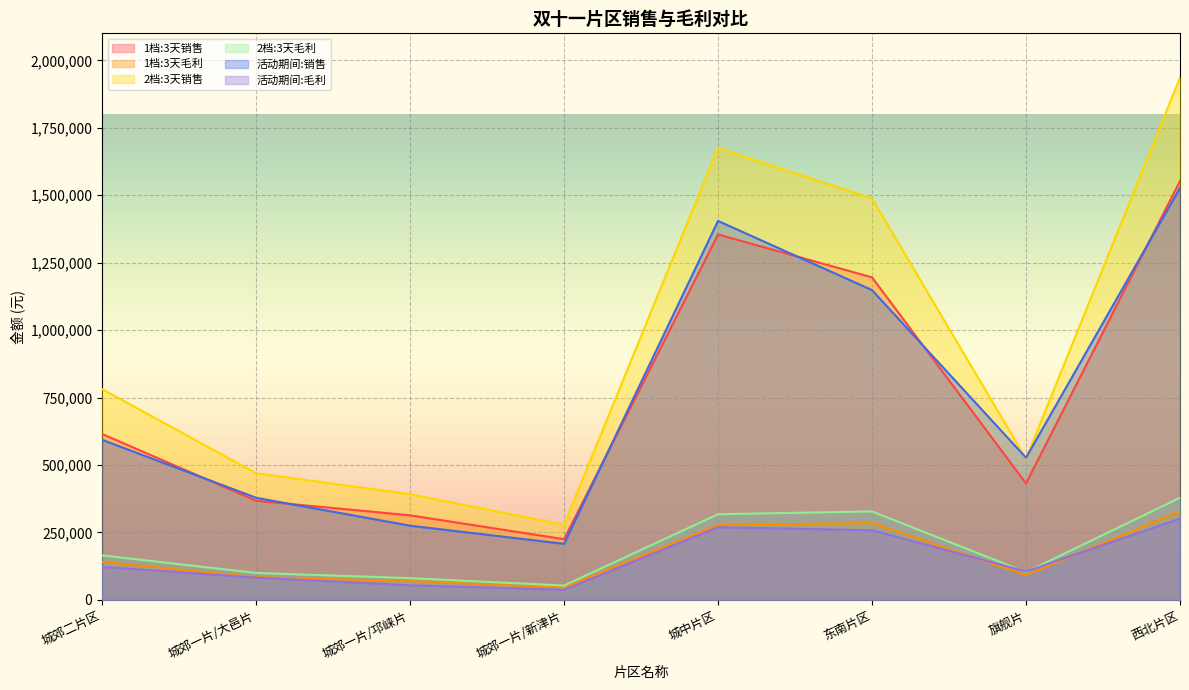

Which label corresponds to the smallest value in the chart?

城郊一片/新津片